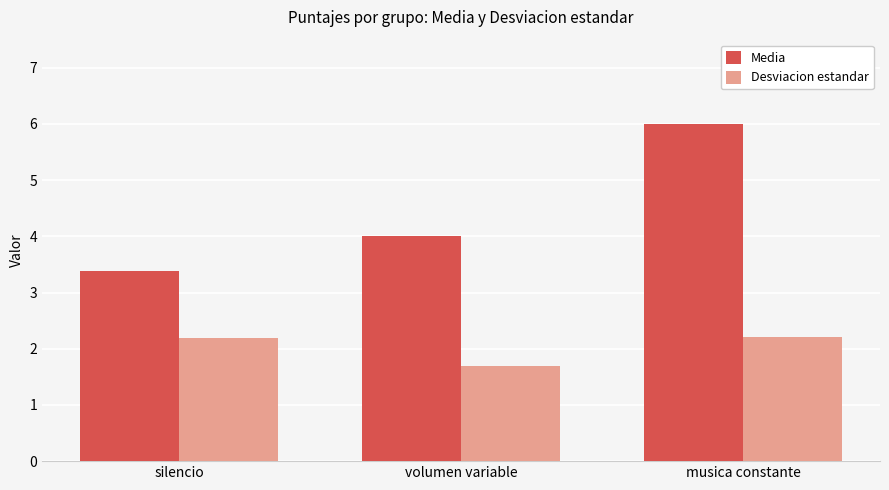

What is the difference between the highest and lowest values at musica constante?

3.8